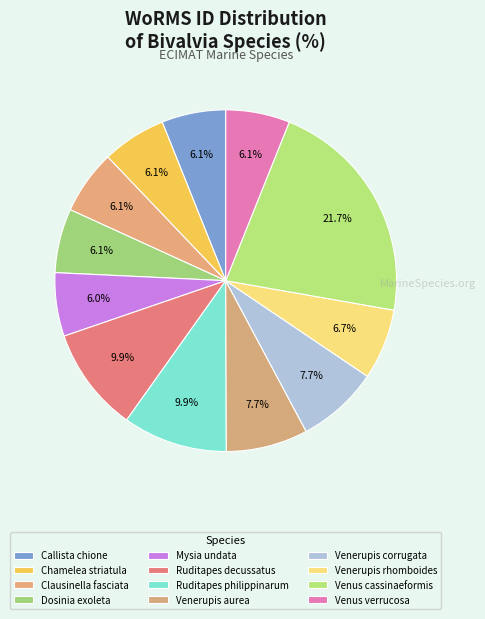

Which category has the biggest portion of the pie?

Venus cassinaeformis